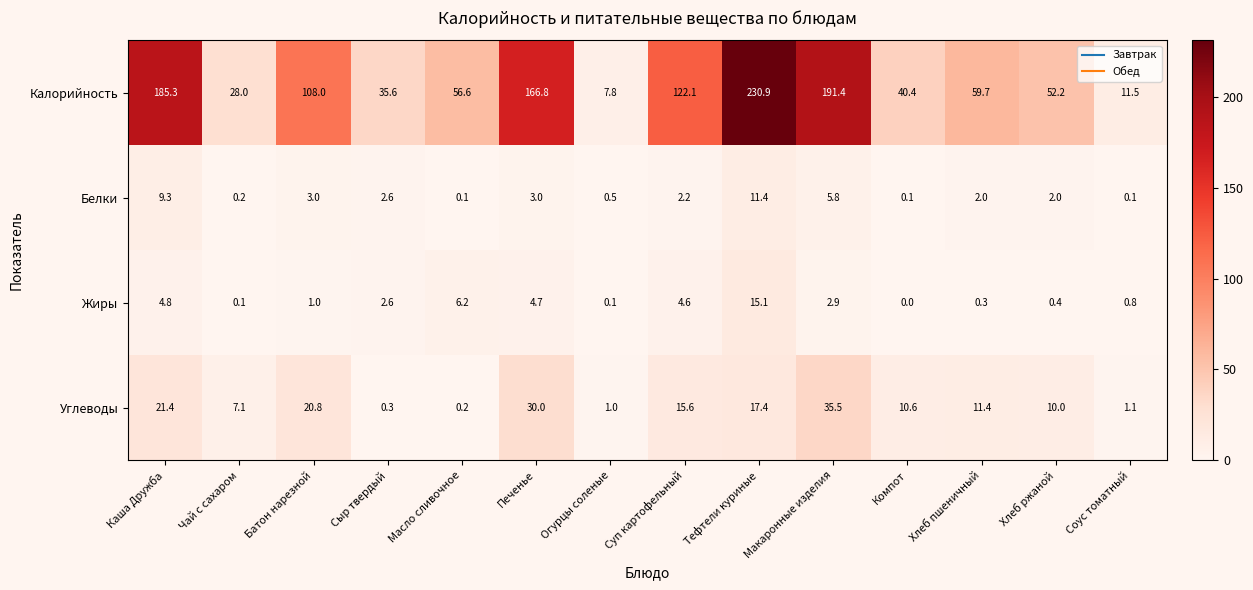

Rank the series by their maximum value, from highest to lowest.

Калорийность, Углеводы, Жиры, Белки